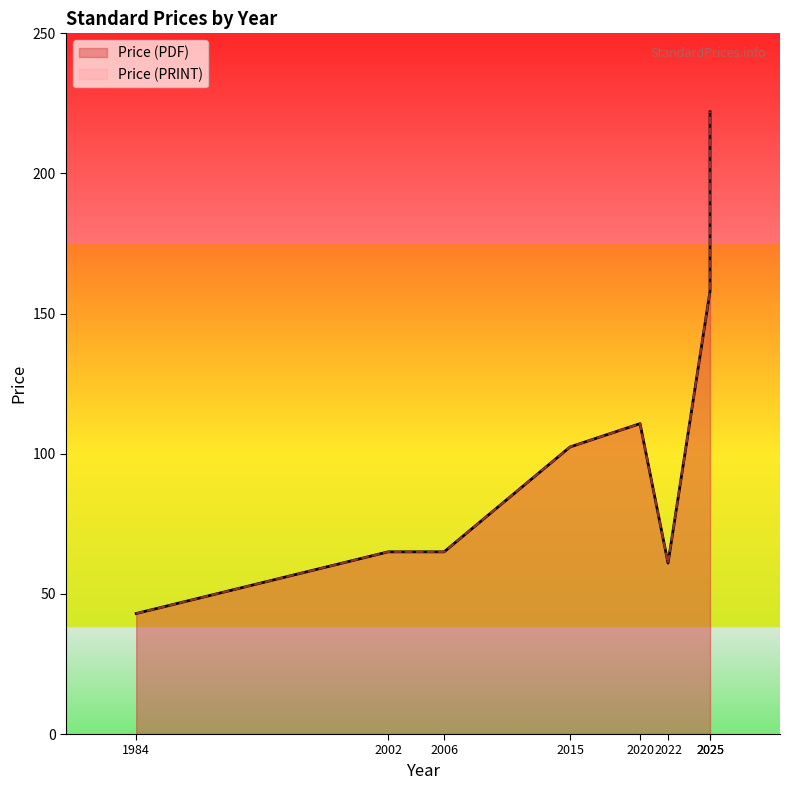

True or false: Price (PRINT) and Price (PDF) cross at least once.

False